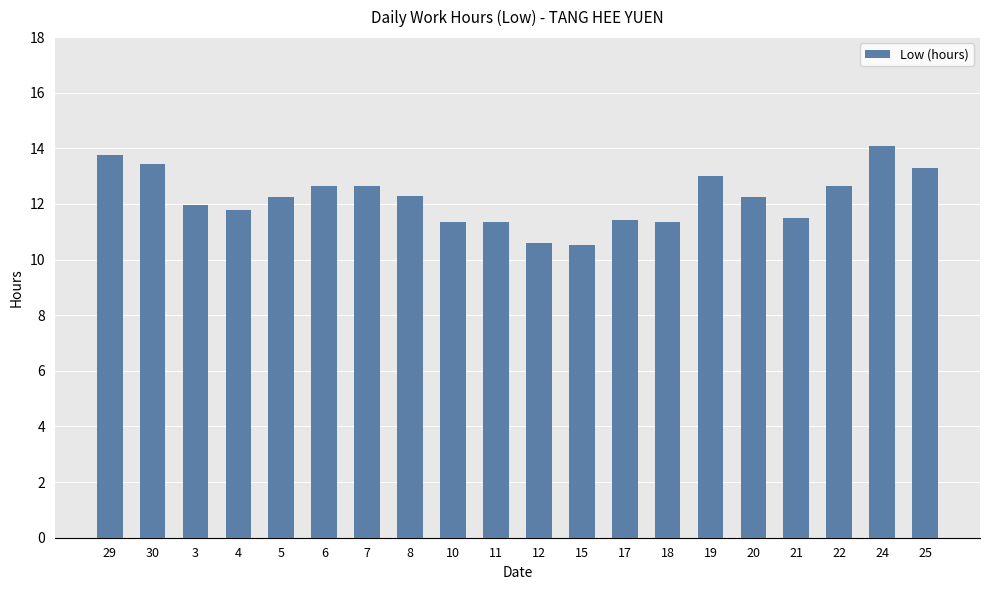

What is the maximum value shown in the chart?

14.1